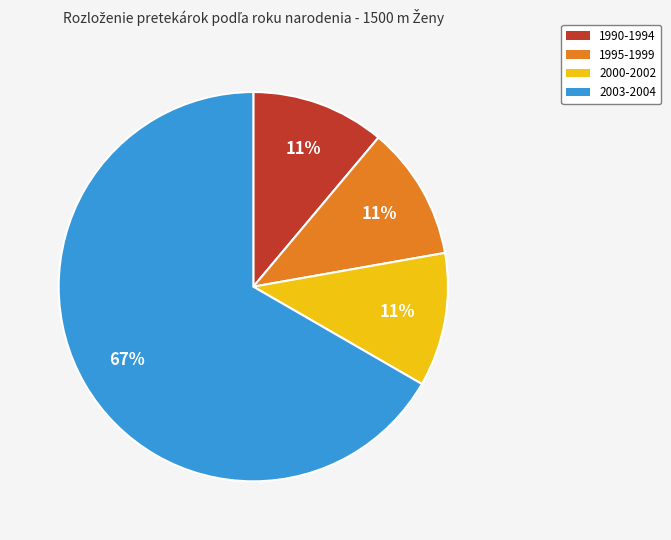

Is there a majority slice in this chart?

Yes